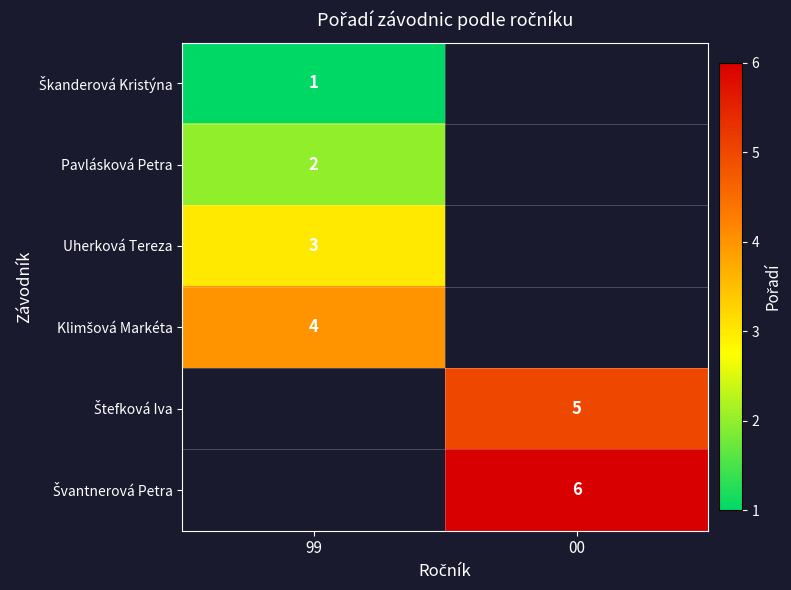

Which has a higher value, 99 or 00?

00